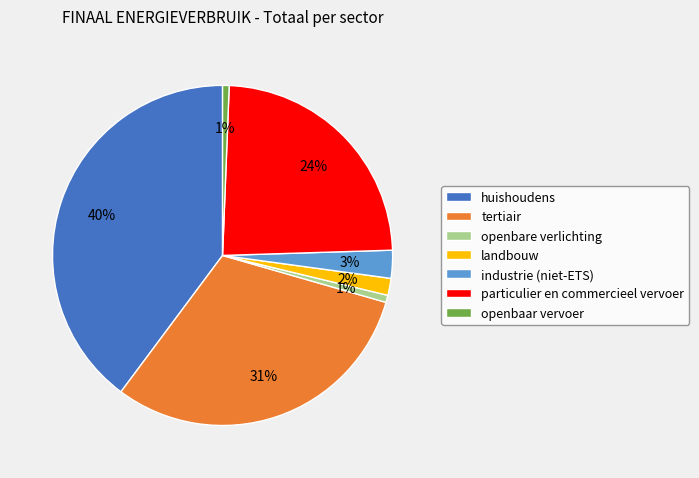

True or false: openbare verlichting accounts for 1% of the total.

True